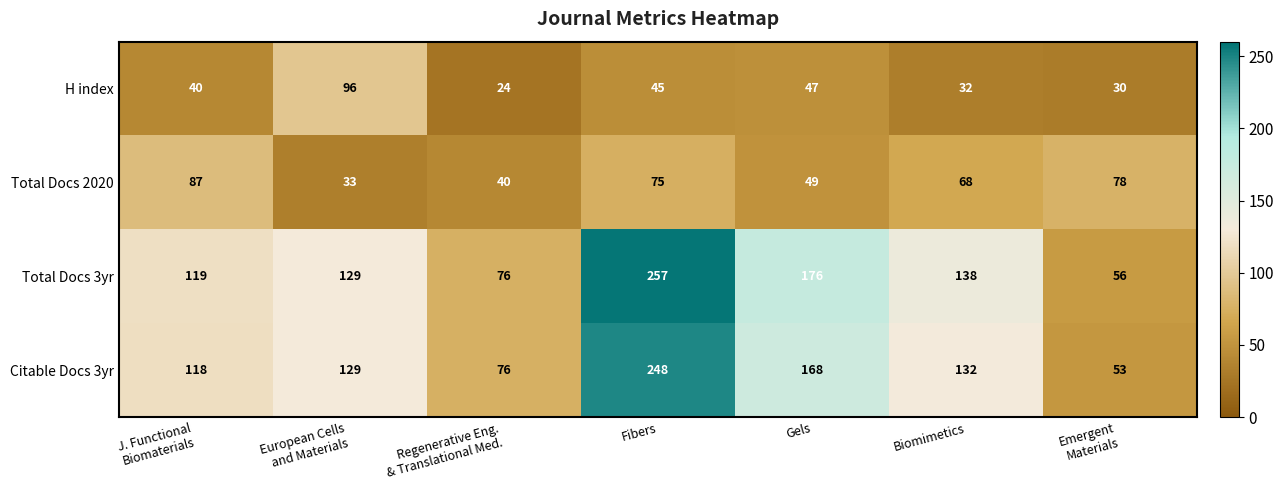

What is the difference between the highest and lowest values at Regenerative Eng.
& Translational Med.?

52